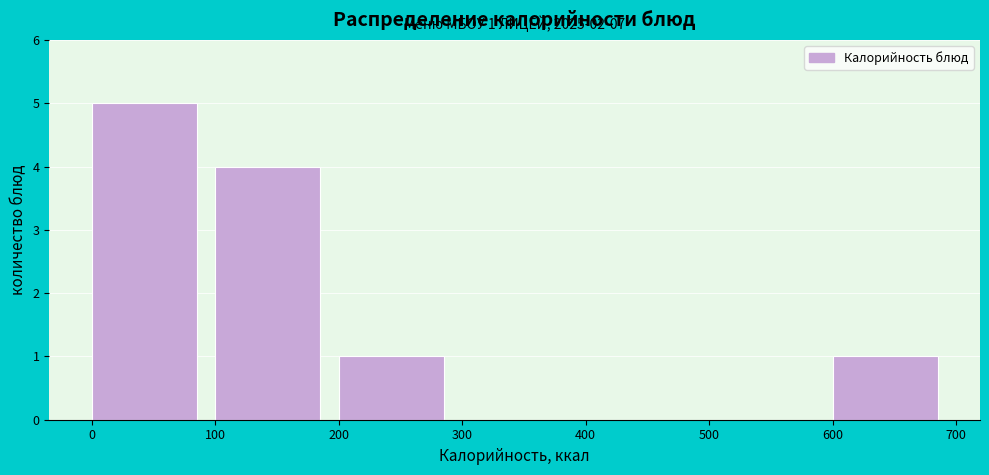

Which range on the x-axis has the tallest bar?

0 to 100